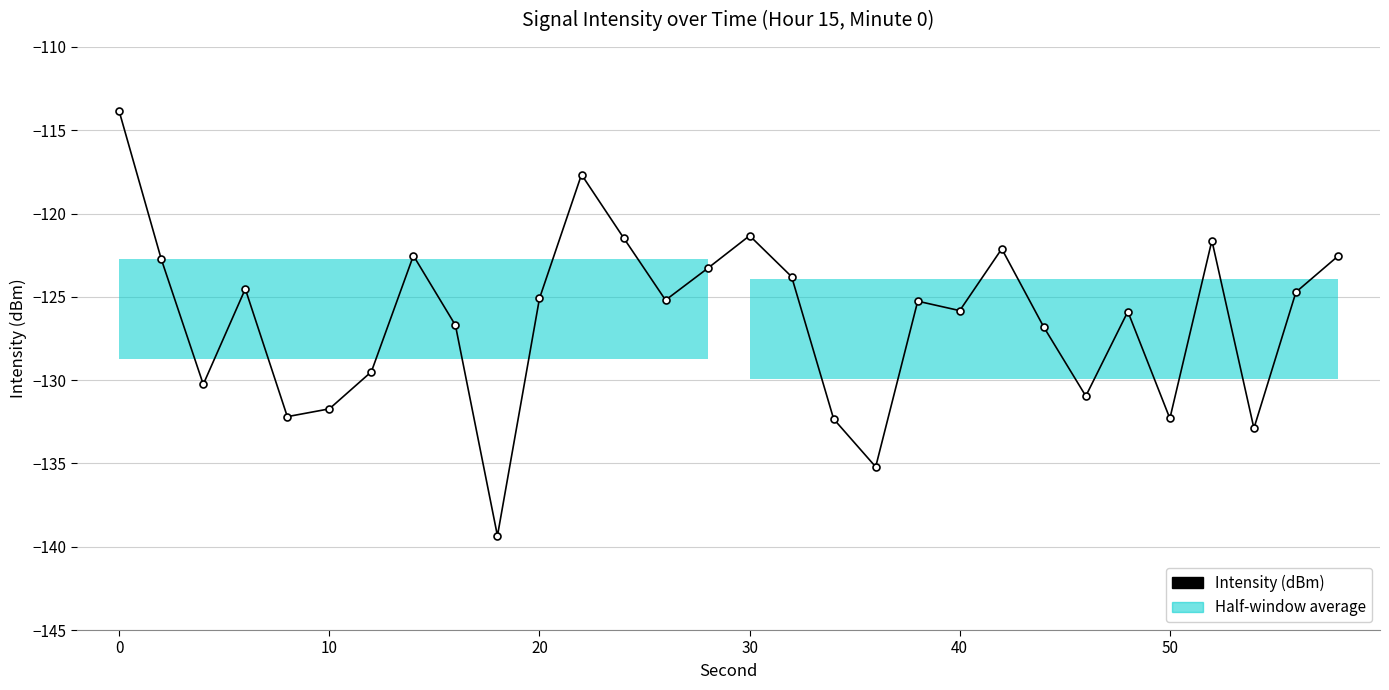

True or false: the data has more than 2 interior local peaks.

True